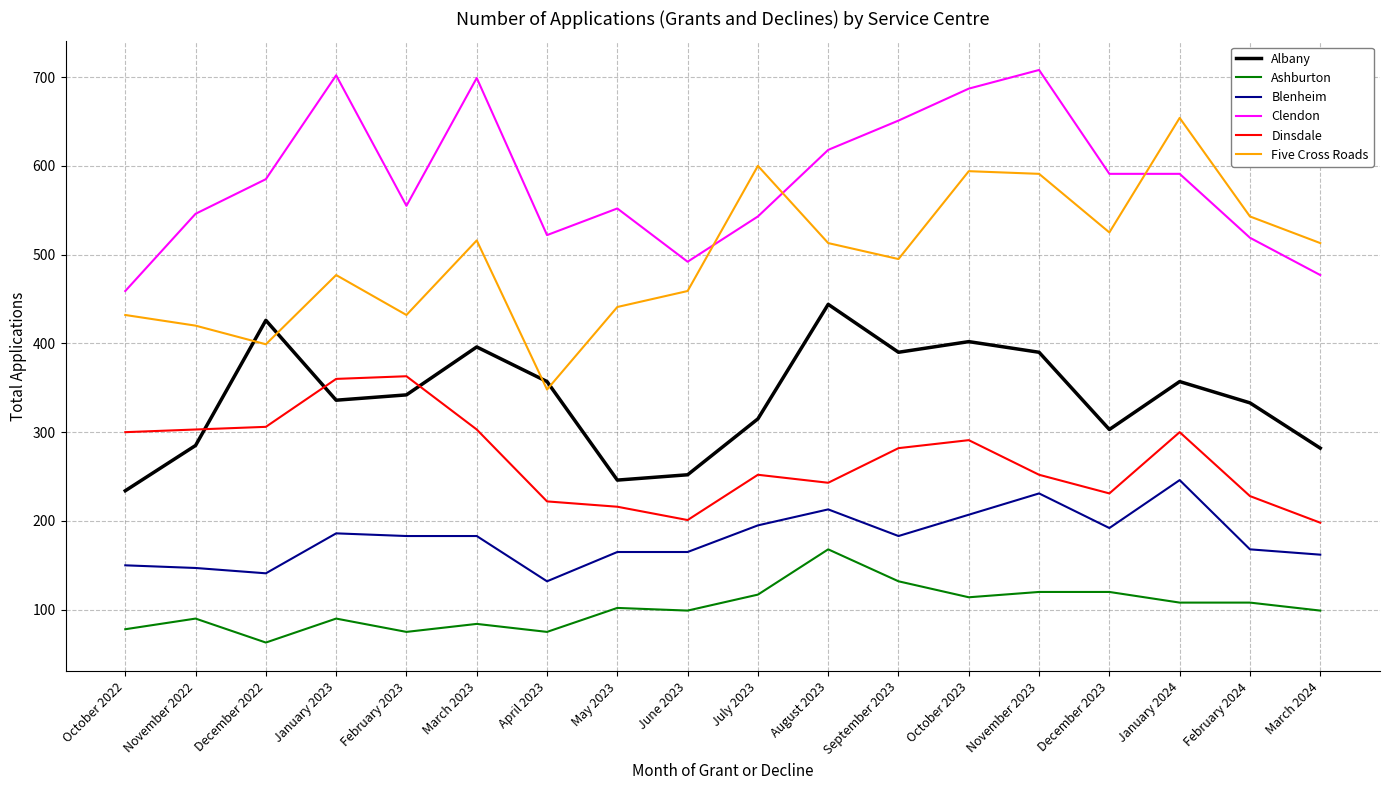

What is the sum of the Albany values at February 2023 and October 2023?

744